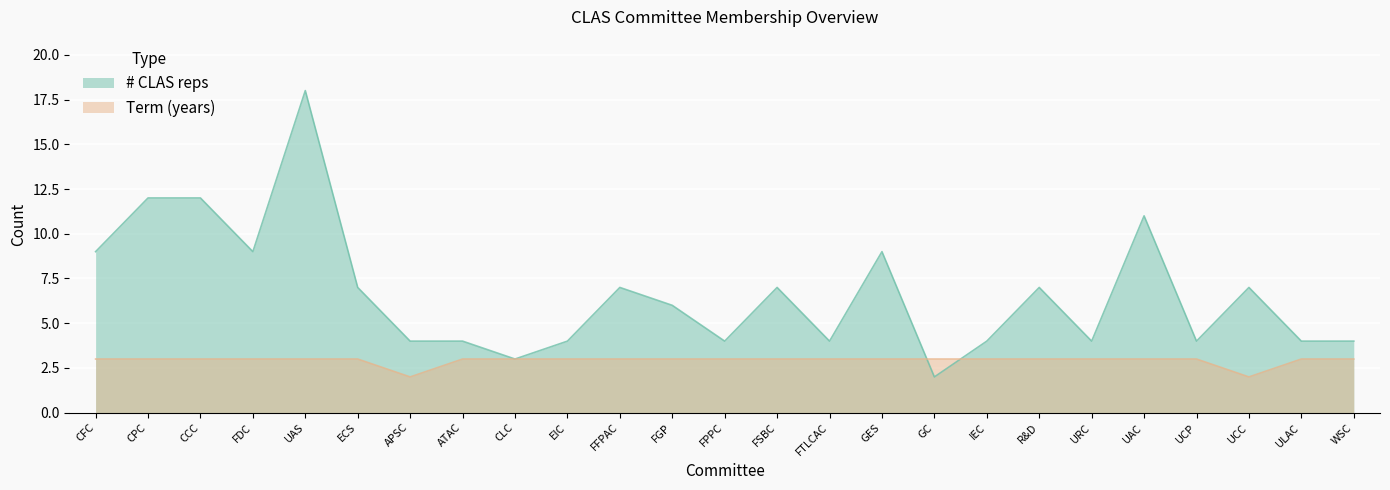

What are all the series names shown in the legend?

# CLAS reps, Term (years)